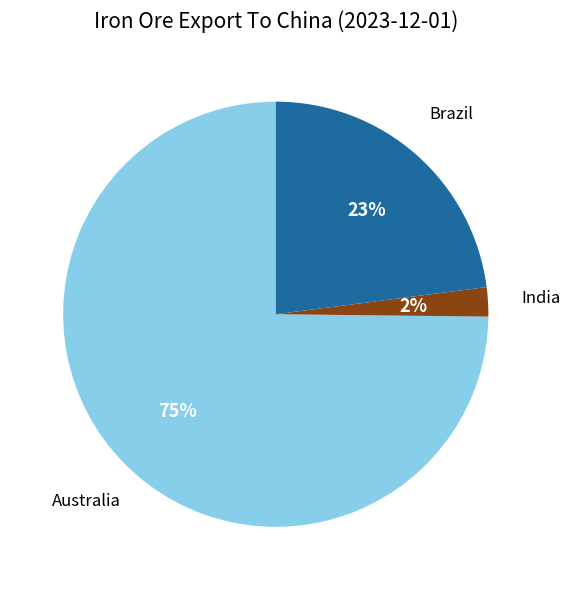

Combined, do India and Brazil account for over 50%?

No